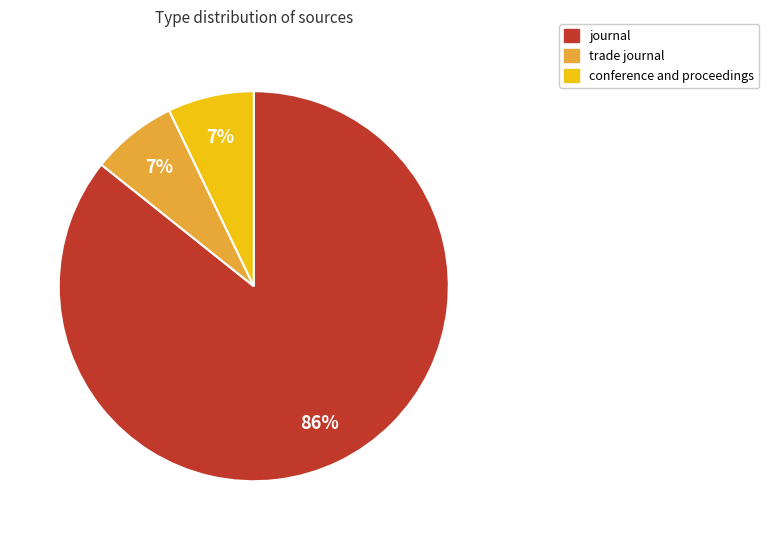

Is journal the majority of the pie?

Yes